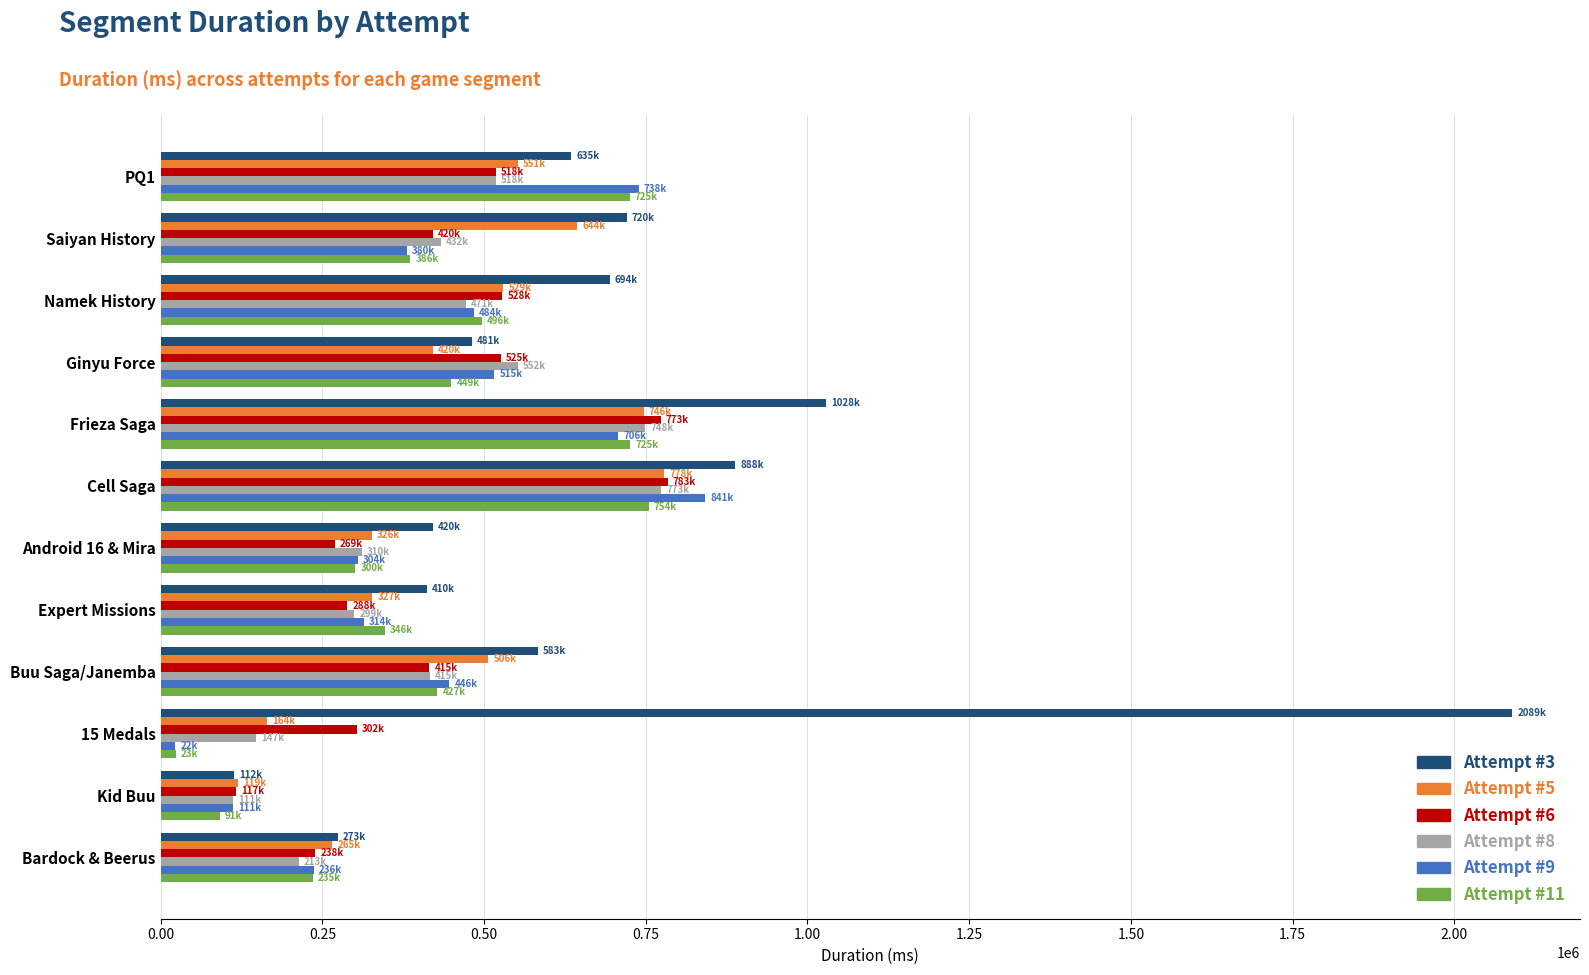

How many values in the Attempt #9 series are below 446239?

6